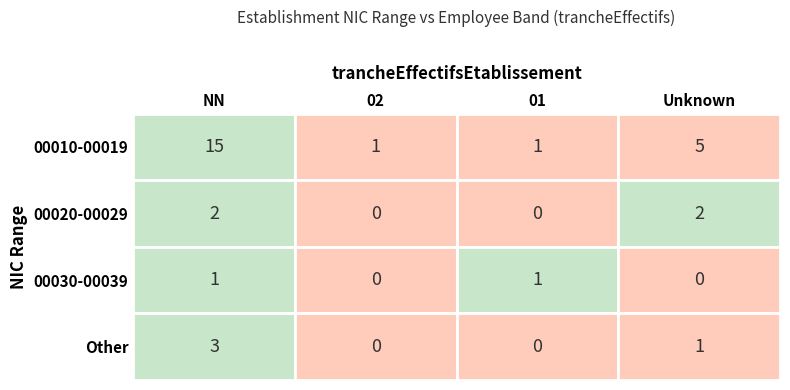

The value of 02 at 2 is 0. True or false?

False